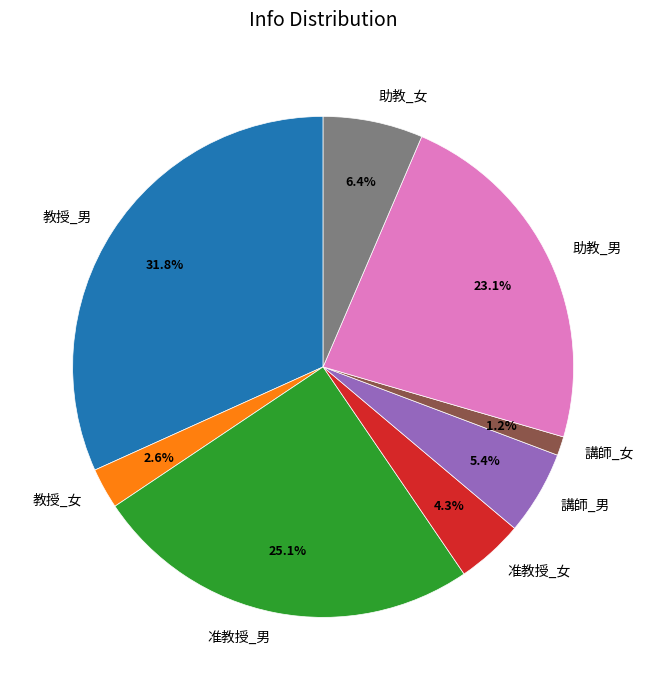

What is the largest slice in the pie chart?

教授_男